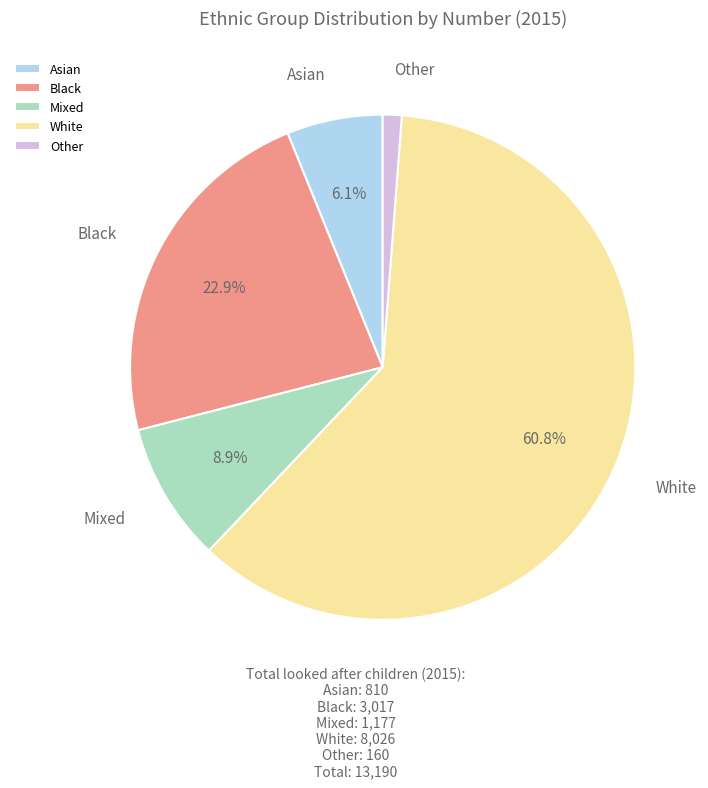

Combined, do Asian and White account for over 50%?

Yes